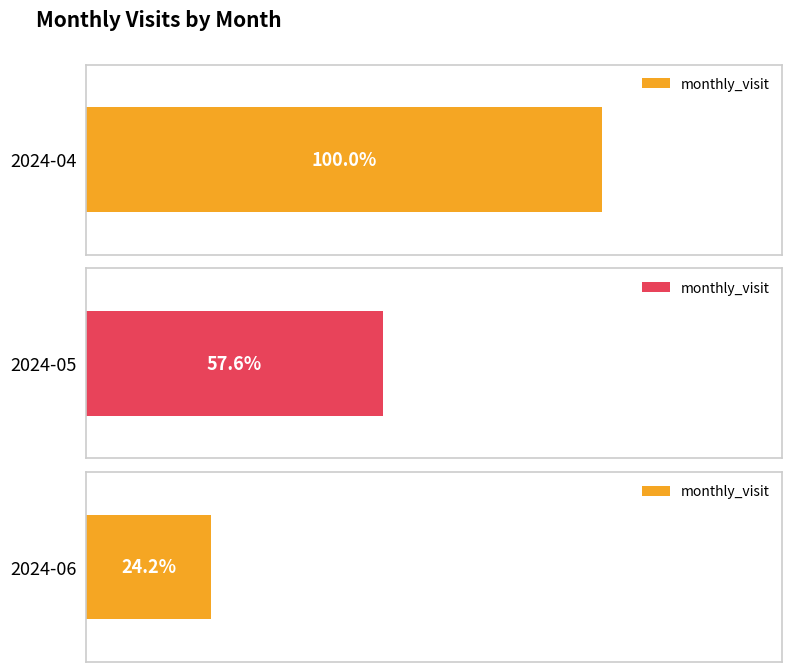

How many data points does each series have?

3